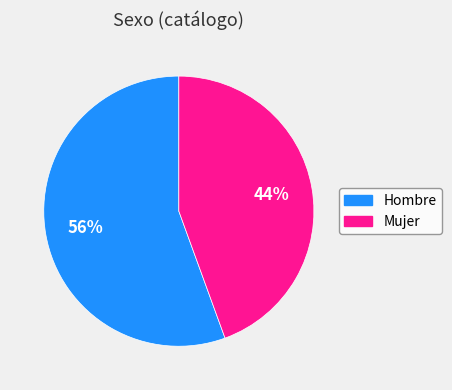

Combined, do Hombre and Mujer account for over 50%?

Yes